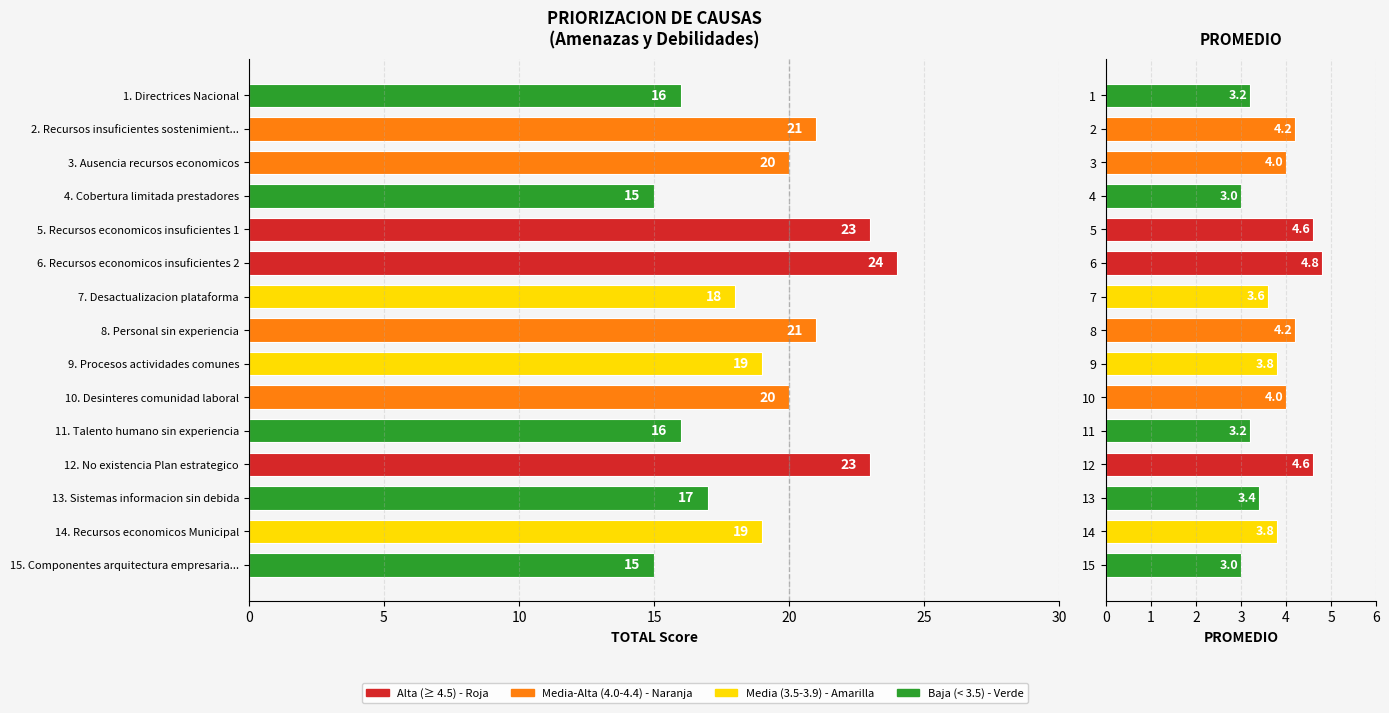

List the series in order of their overall mean, lowest first.

PROMEDIO, TOTAL